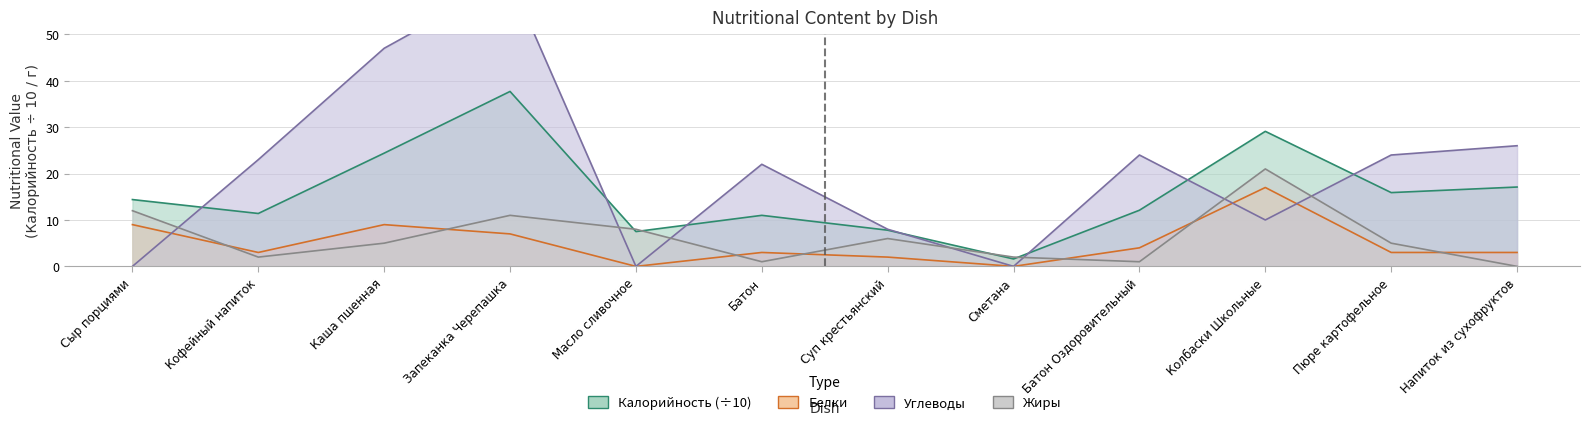

Which series has the largest range (max minus min)?

Углеводы